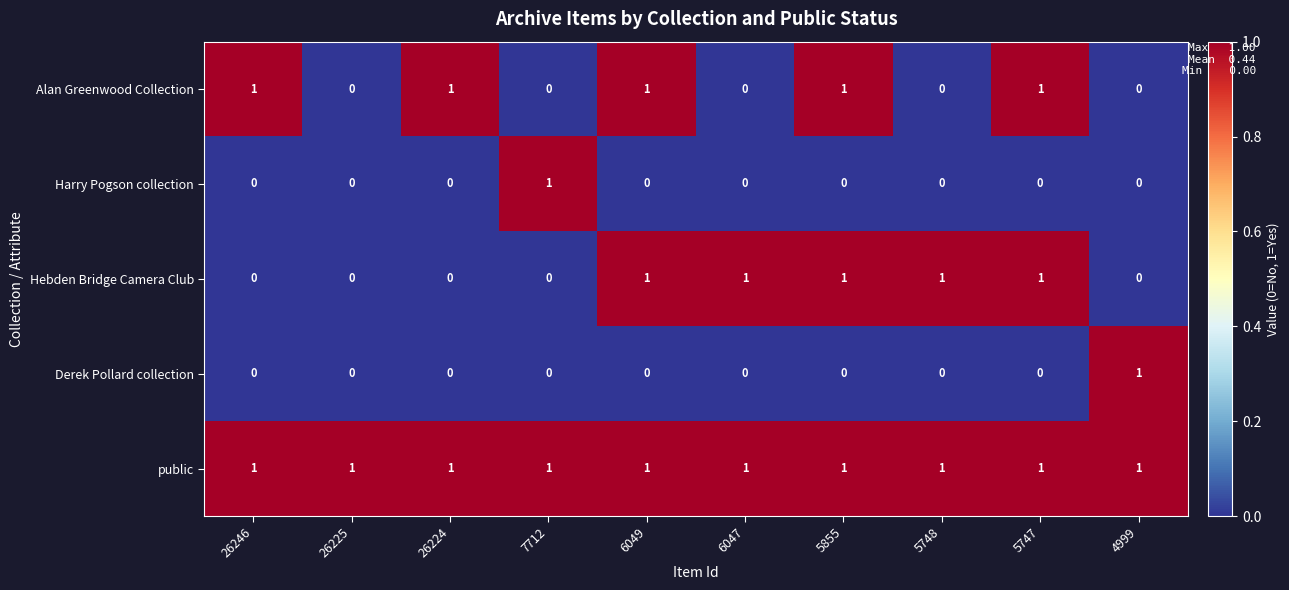

What is the total value across all series at 5855?

3